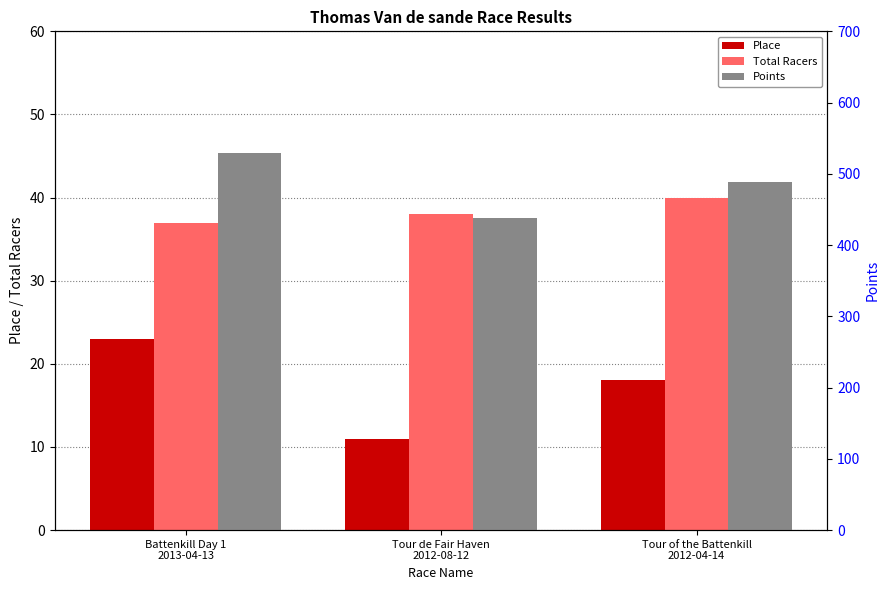

Between Tour de Fair Haven
2012-08-12 and Tour of the Battenkill
2012-04-14, which is larger?

Tour of the Battenkill
2012-04-14